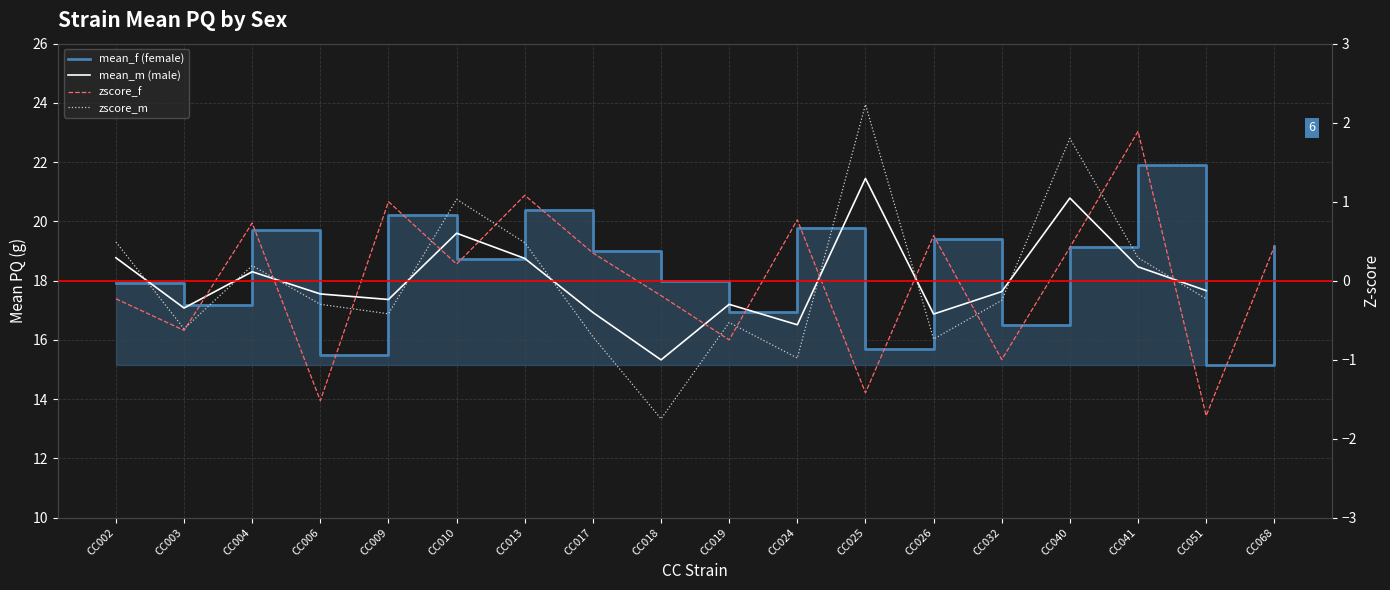

What is the value of the 16th point from the left?

21.9